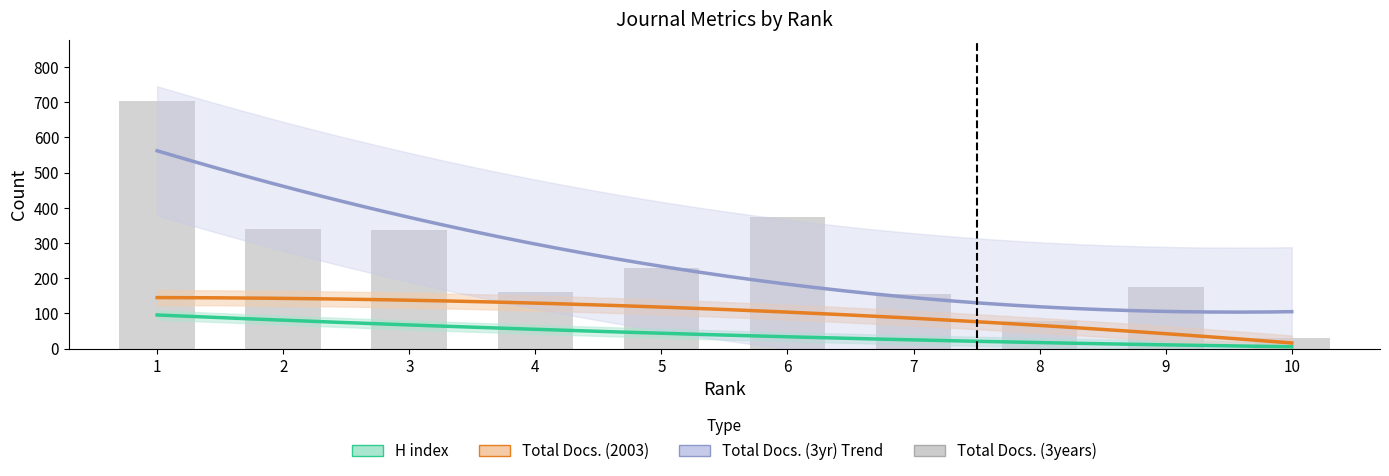

Which category has the highest value across all series?

1